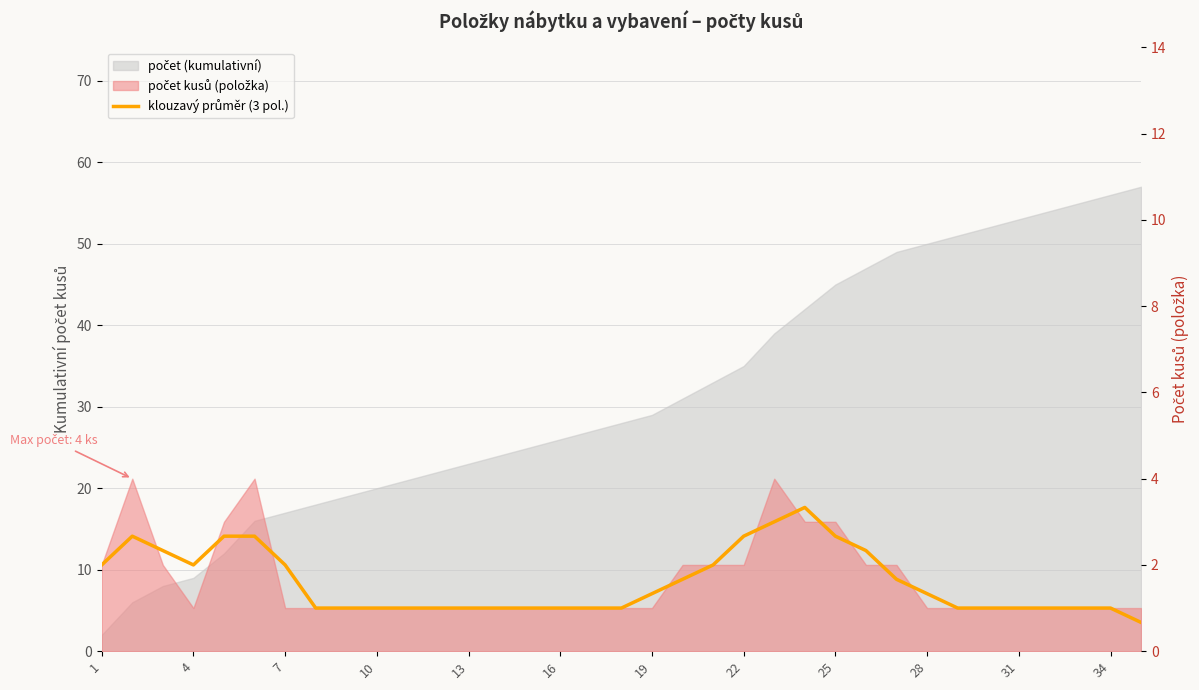

Which has a higher value, 16 or 12?

16